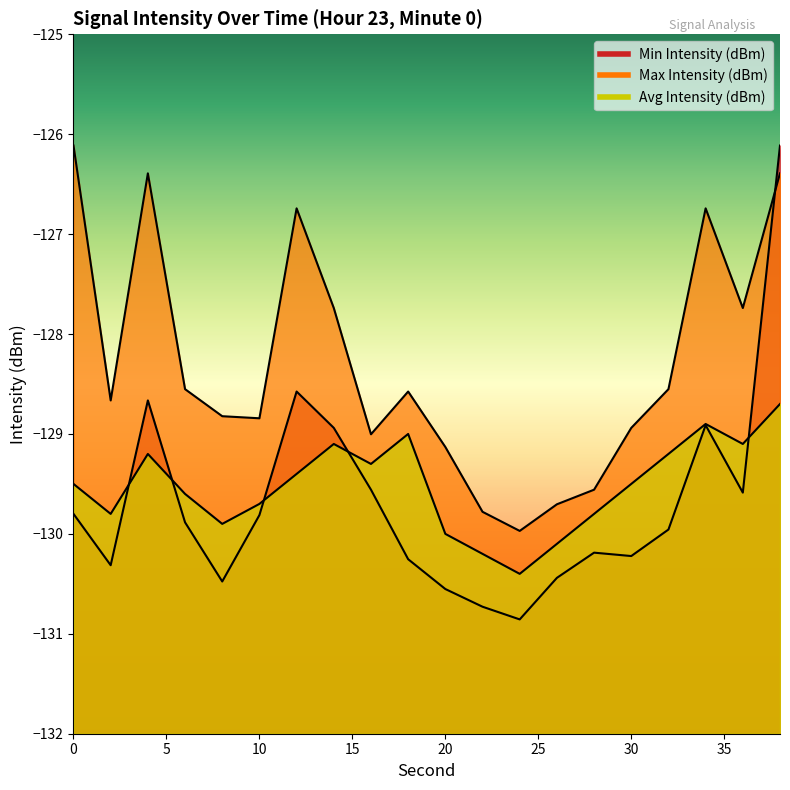

At which category does the chart reach its minimum across all series?

24